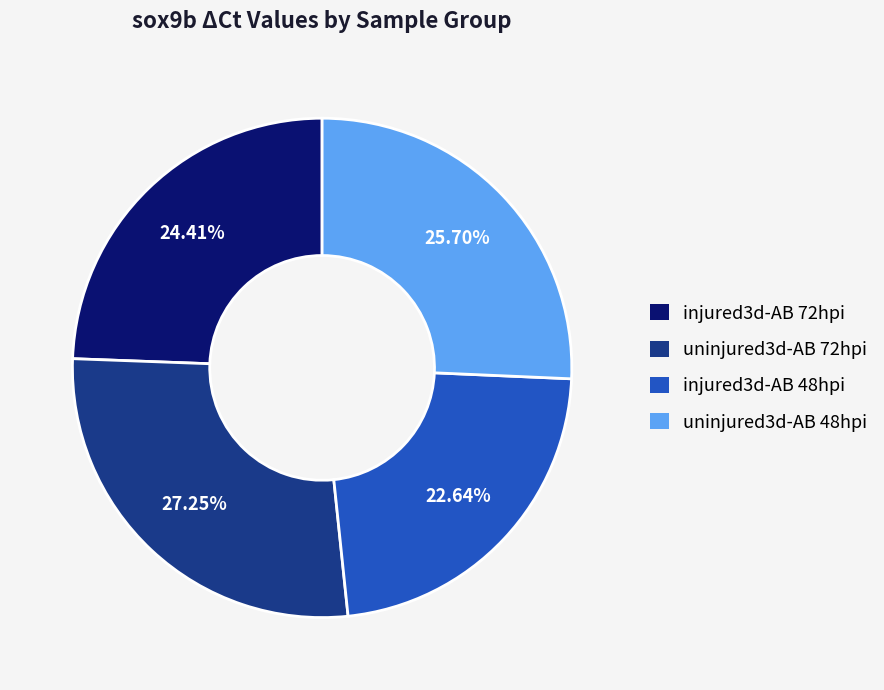

Between uninjured3d-AB 48hpi and uninjured3d-AB 72hpi, which is larger?

uninjured3d-AB 72hpi